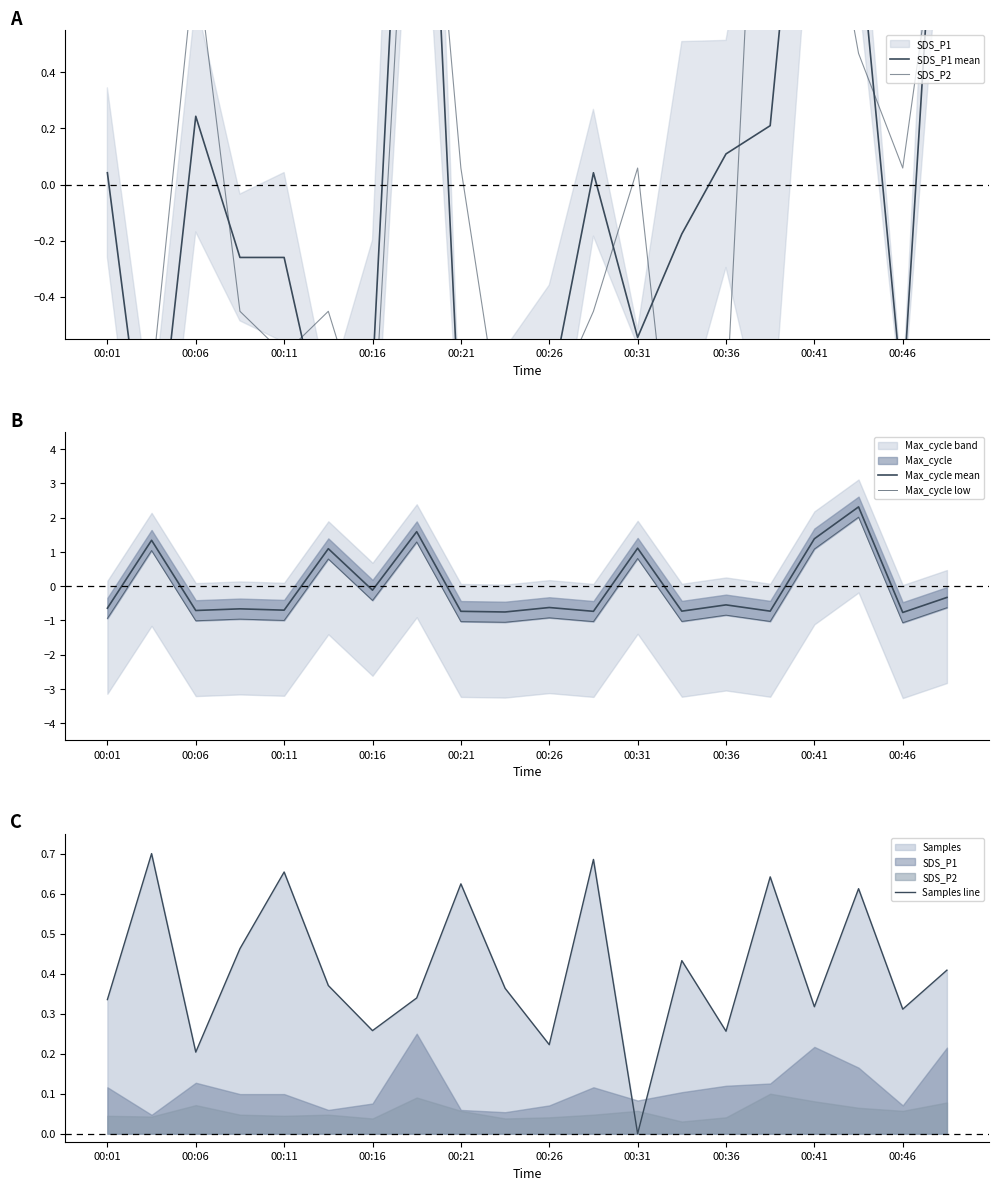

True or false: Samples line has a value of 1.1 at 00:11.

False